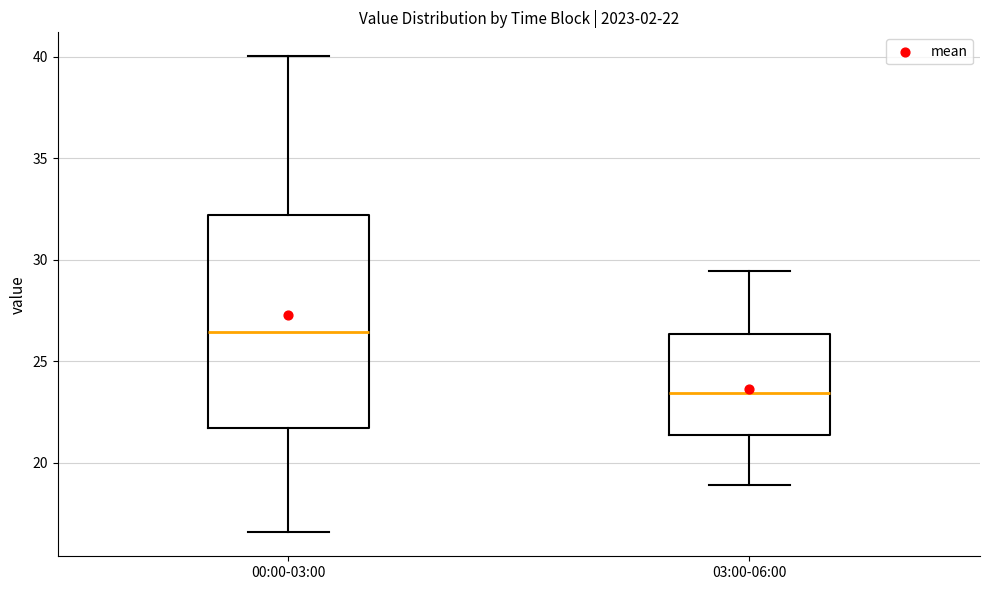

Comparing the boxes themselves (not the whiskers), which one is the tallest?

00:00-03:00